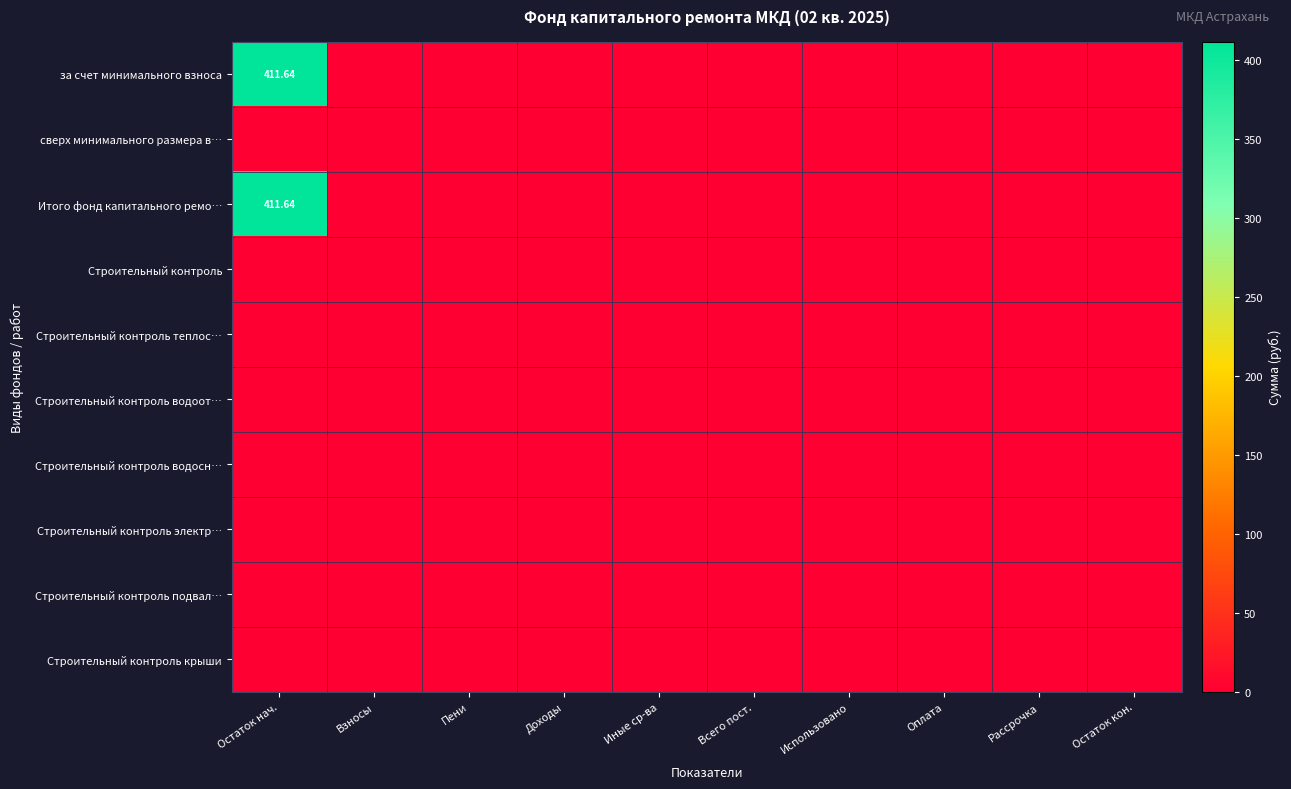

How many data points does each series have?

10